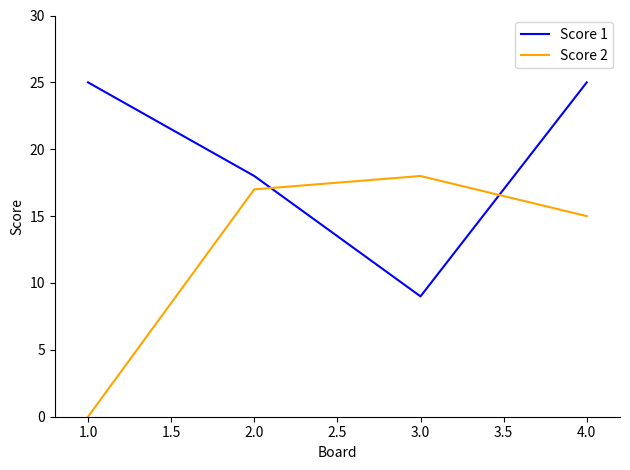

What is the greatest value displayed?

25